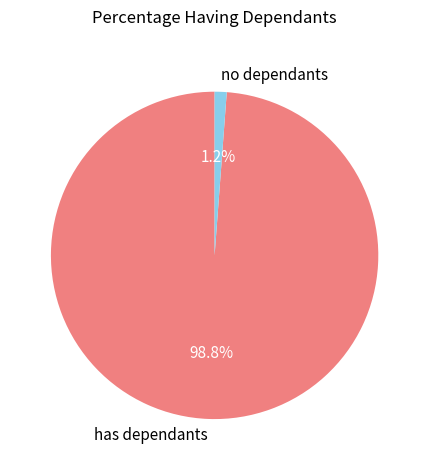

What is the majority slice?

has dependants